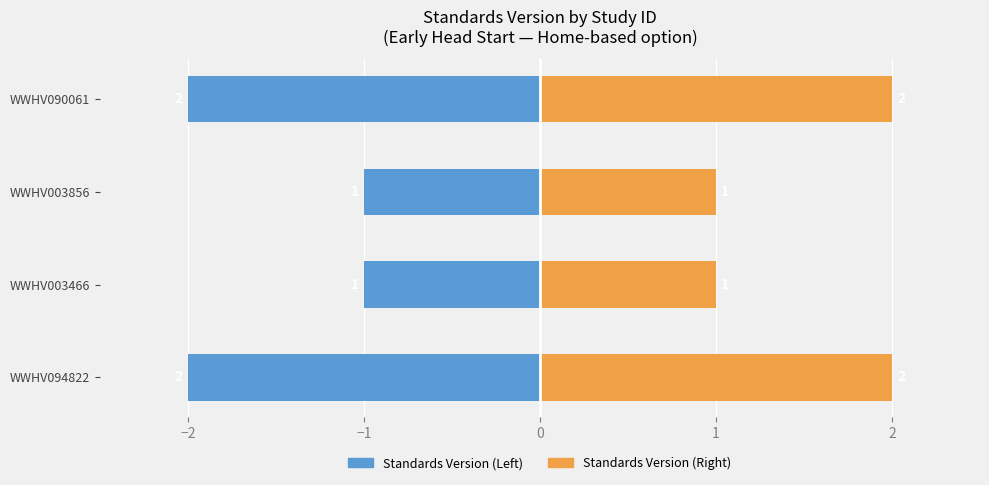

How many bars are there in each group?

2